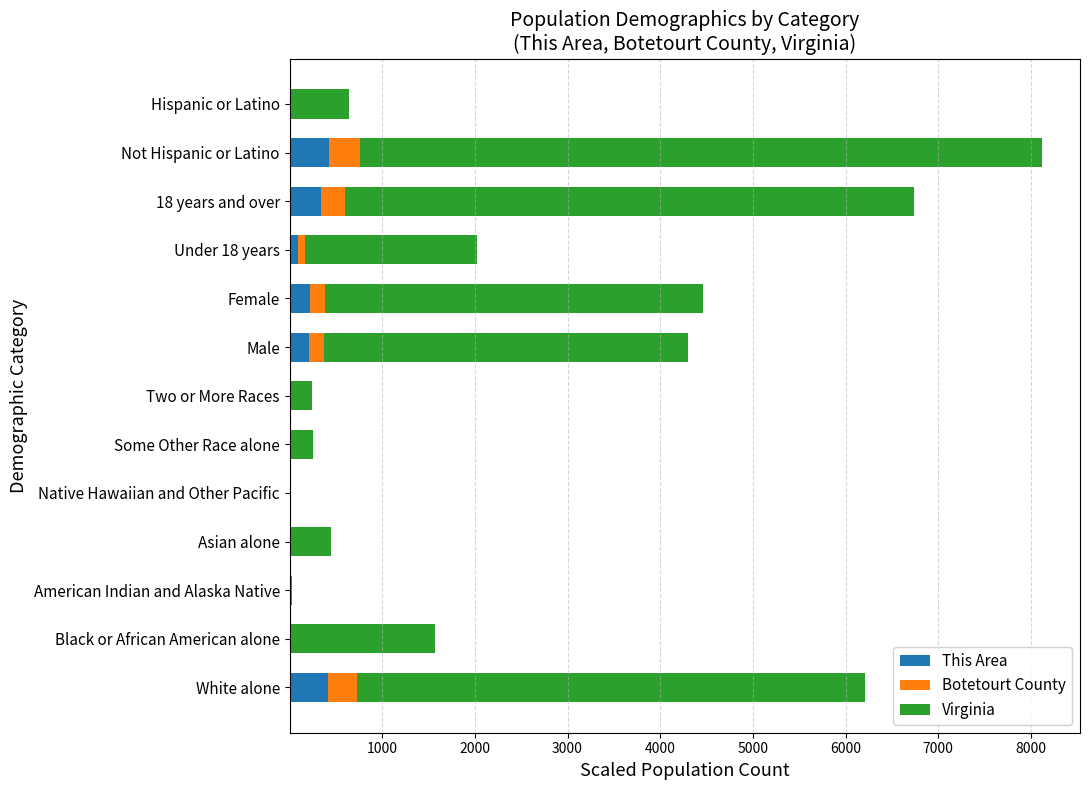

At which category is the sum across all series the highest?

Not Hispanic or Latino